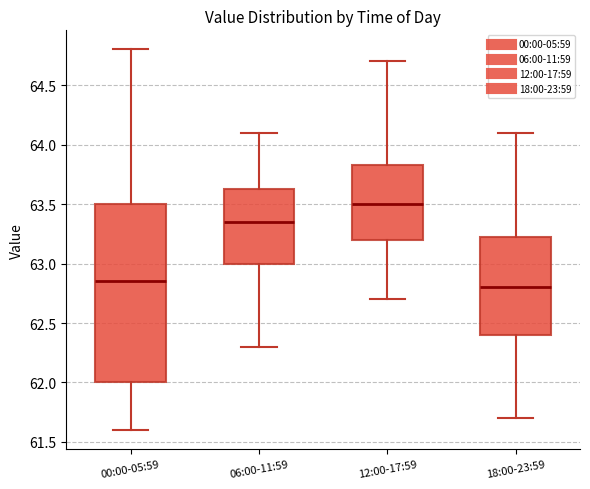

Reading left to right, transcribe this box plot: for each box, give where its median line is, the range the box spans, and where its two whiskers end, as read against the y-axis. The values are not printed on the chart, so give them approximately, as read against the axis.

00:00-05:59: median 62.85, box 62.00 to 63.50, whiskers 61.60 to 64.80
06:00-11:59: median 63.35, box 63.00 to 63.65, whiskers 62.30 to 64.10
12:00-17:59: median 63.50, box 63.20 to 63.85, whiskers 62.70 to 64.70
18:00-23:59: median 62.80, box 62.40 to 63.25, whiskers 61.70 to 64.10